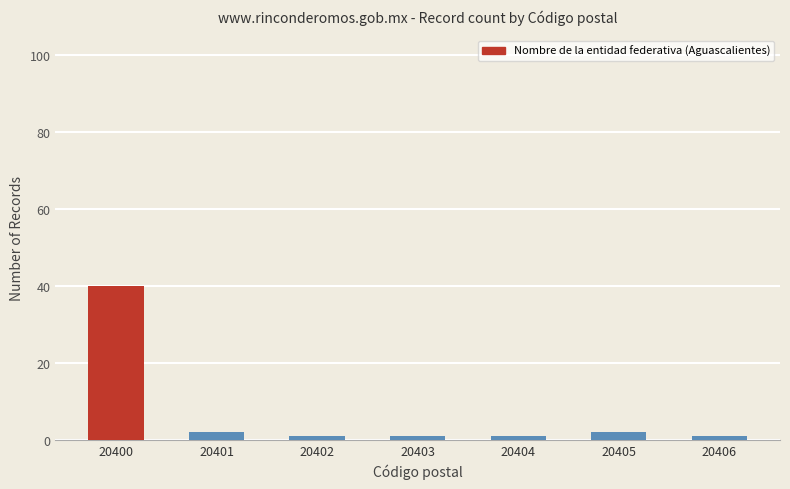

The chart shows a value of 70 at 20400. True or false?

False